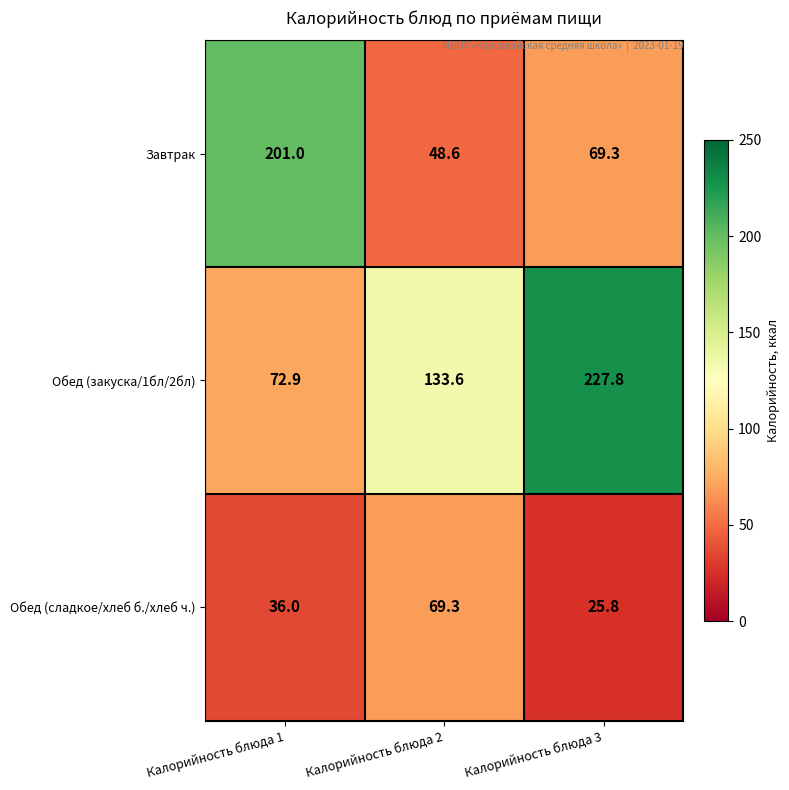

Rank the series by their maximum value, from lowest to highest.

Обед (сладкое/хлеб б./хлеб ч.), Завтрак, Обед (закуска/1бл/2бл)